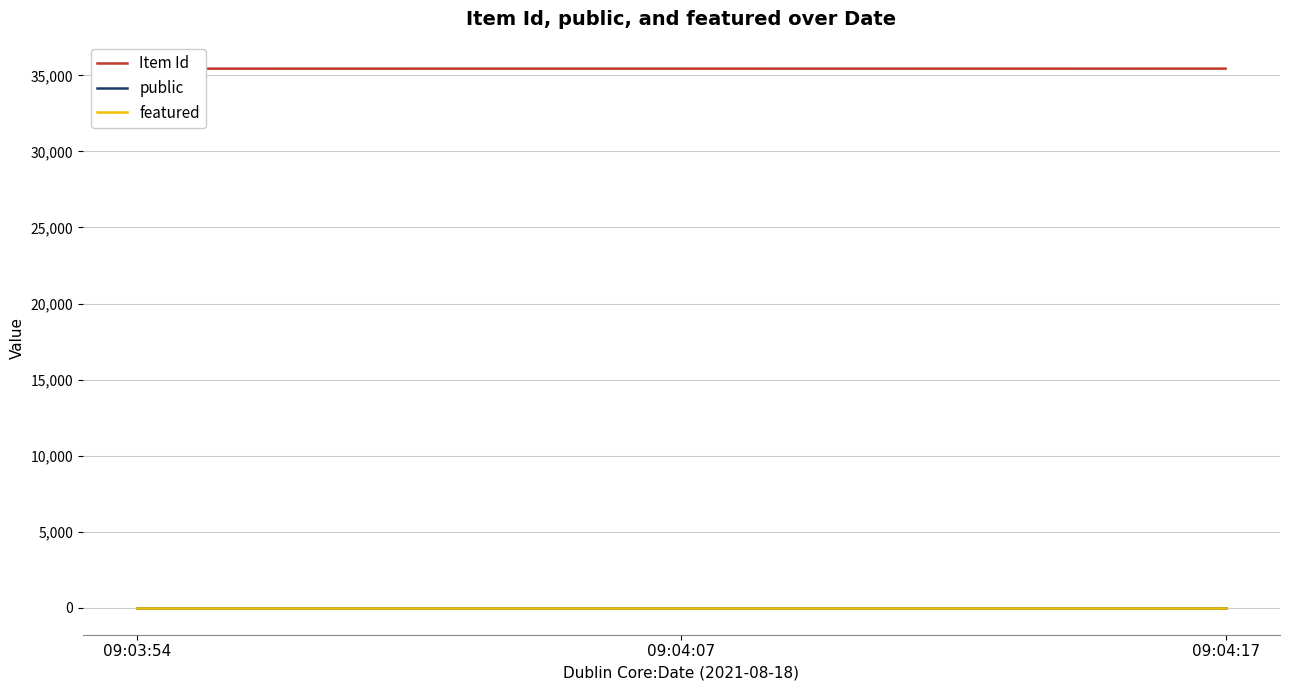

Reading right to left, transcribe all the data shown in this chart.

Item Id: 09:04:17=35445	09:04:07=35443	09:03:54=35442
public: 09:04:17=1	09:04:07=1	09:03:54=1
featured: 09:04:17=0	09:04:07=0	09:03:54=0